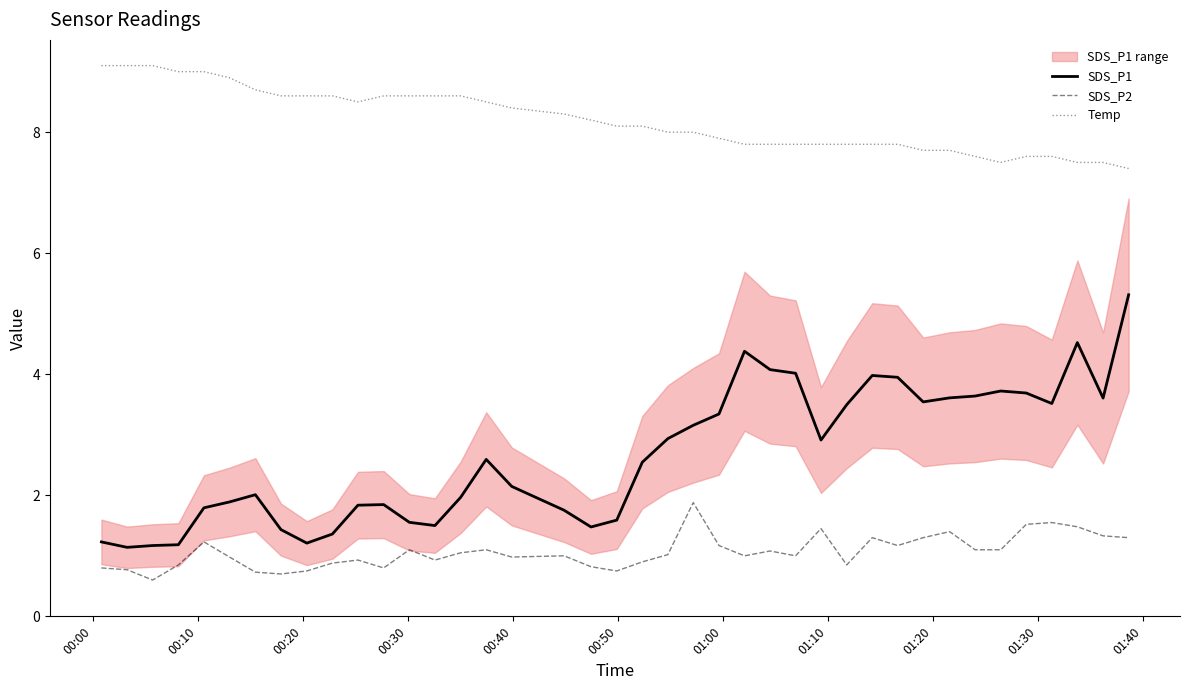

What is the sum of all SDS_P1 values?

106.6